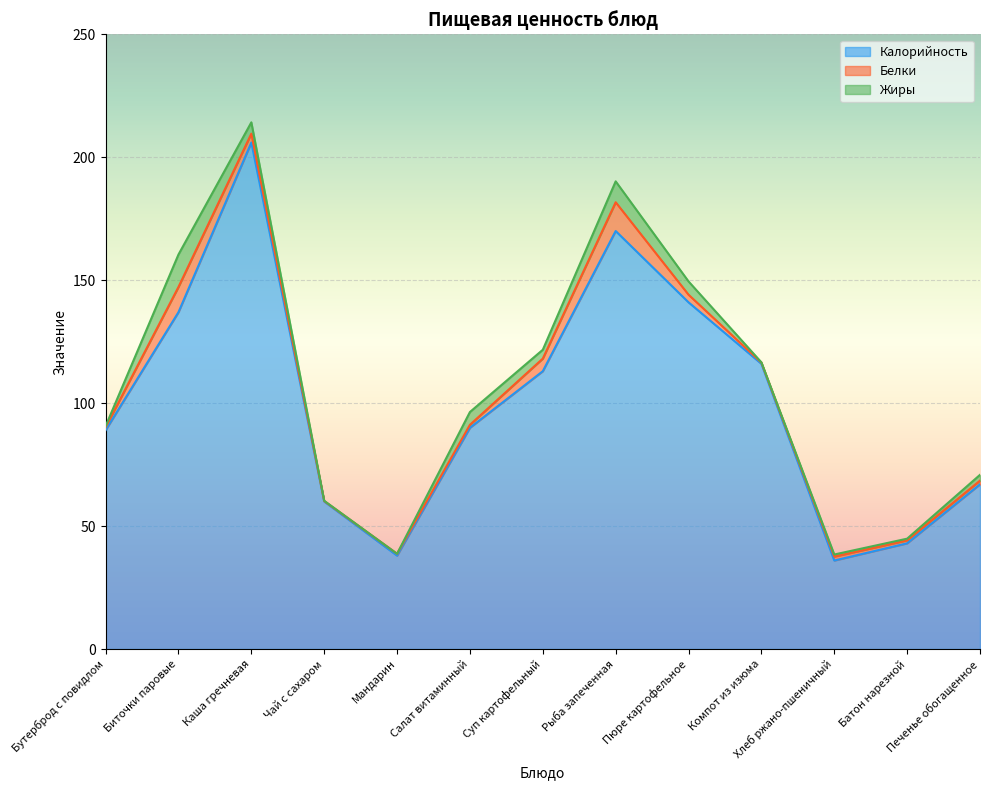

Between Пюре картофельное and Мандарин, which is larger?

Пюре картофельное